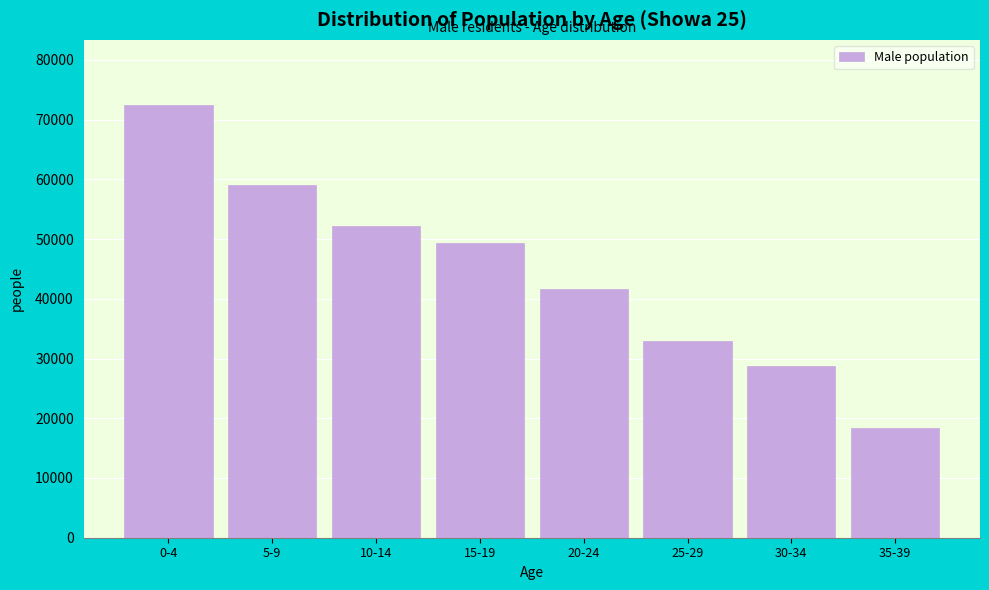

Reading left to right, extract all data points from this chart.

0-4=72475	5-9=59048	10-14=52174	15-19=49256	20-24=41685	25-29=32856	30-34=28726	35-39=18319